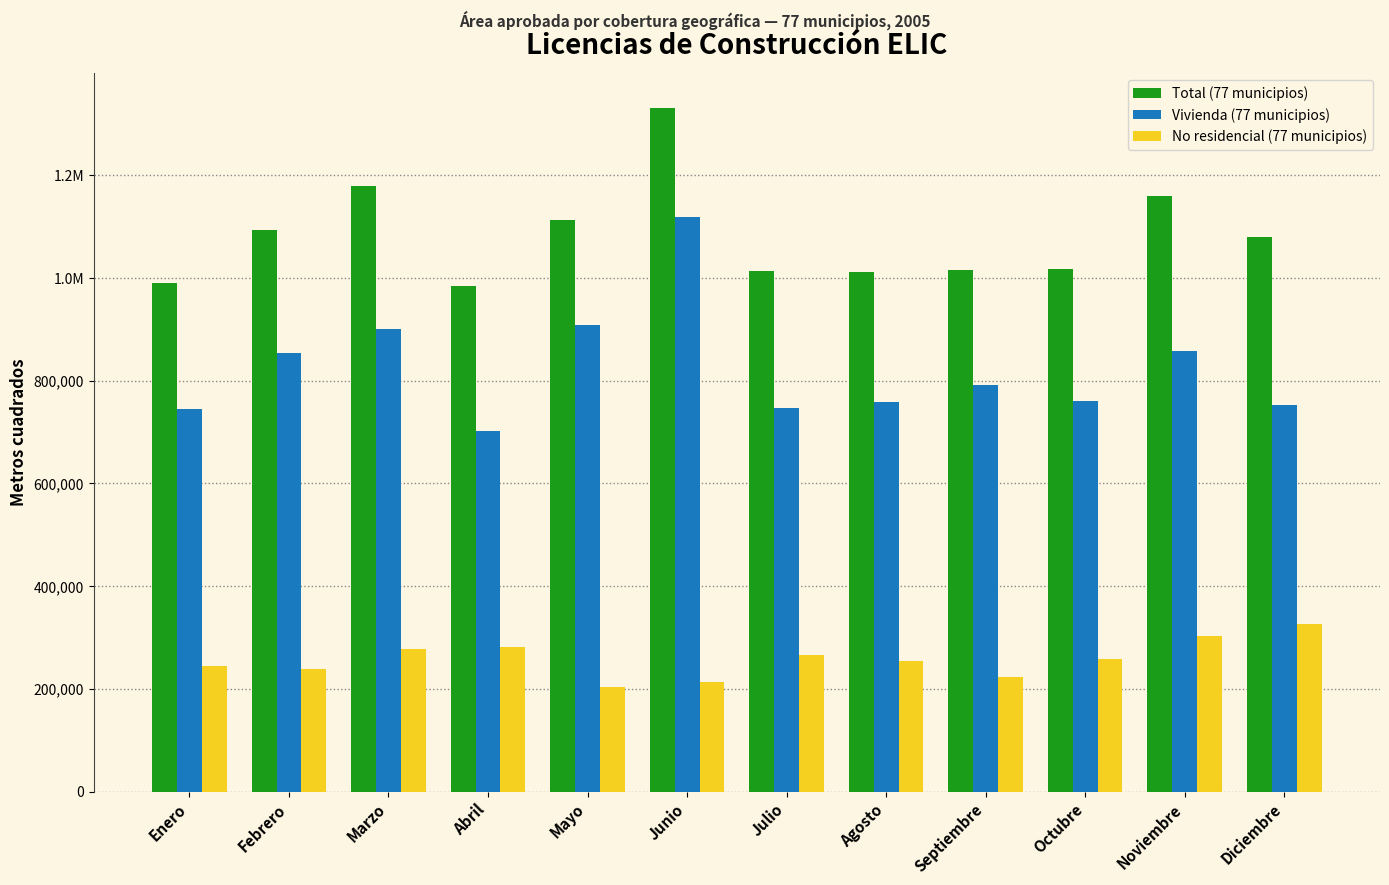

At which category is the sum across all series the highest?

Junio